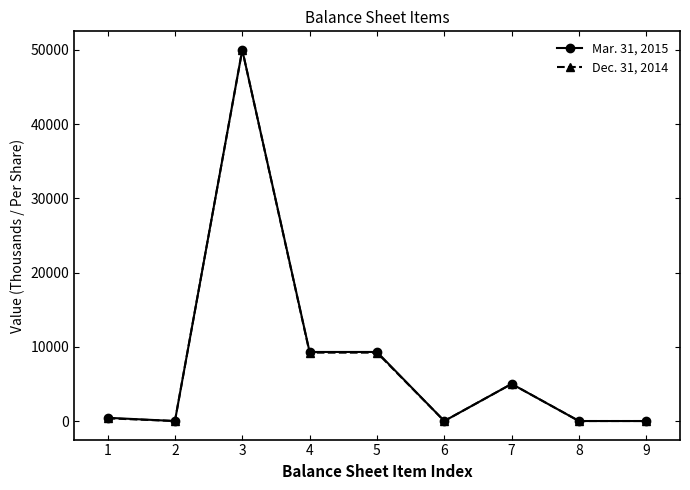

What is the value of the Dec. 31, 2014 point at the 4th from the left?

9213